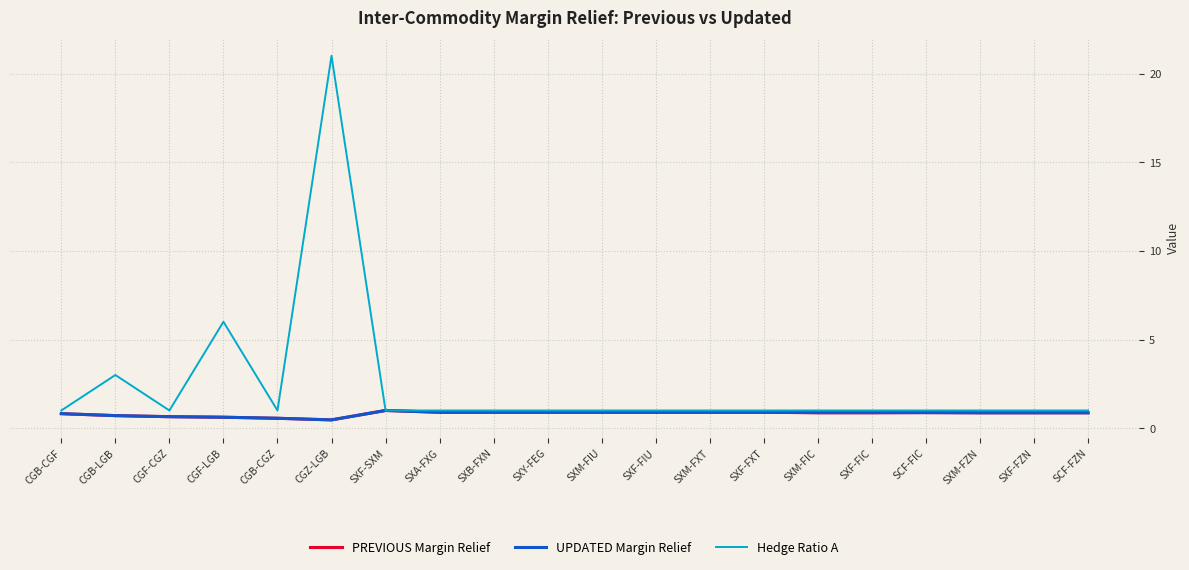

How many interior local peaks does the UPDATED Margin Relief series have?

1